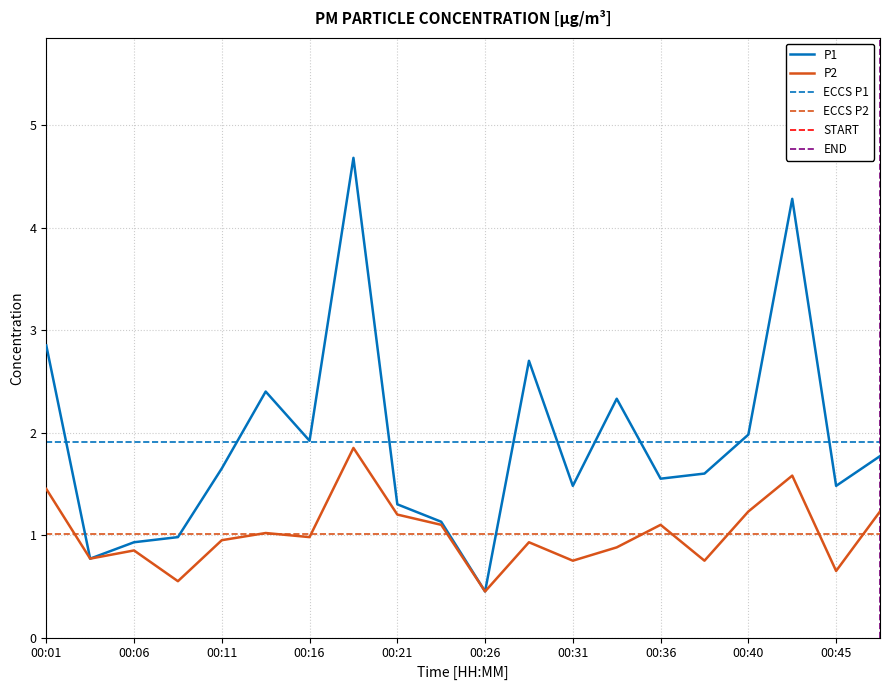

True or false: P2 and P1 intersect in this chart.

False